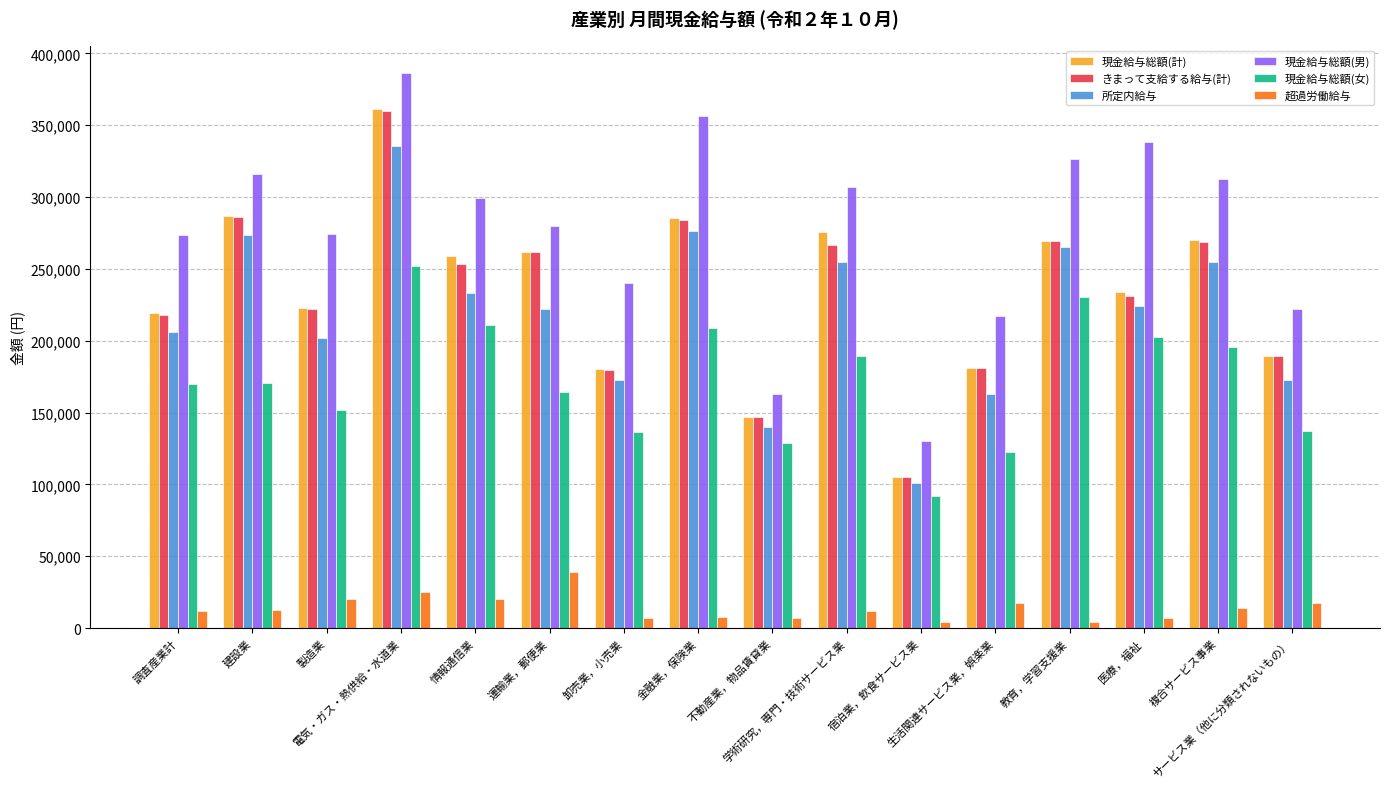

What is the highest value of the 現金給与総額(女) series?

252056